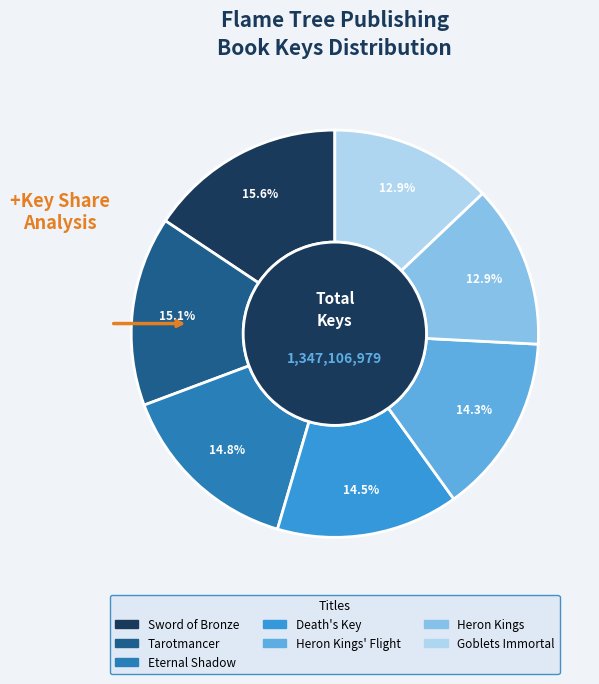

Is there a majority slice in this chart?

No